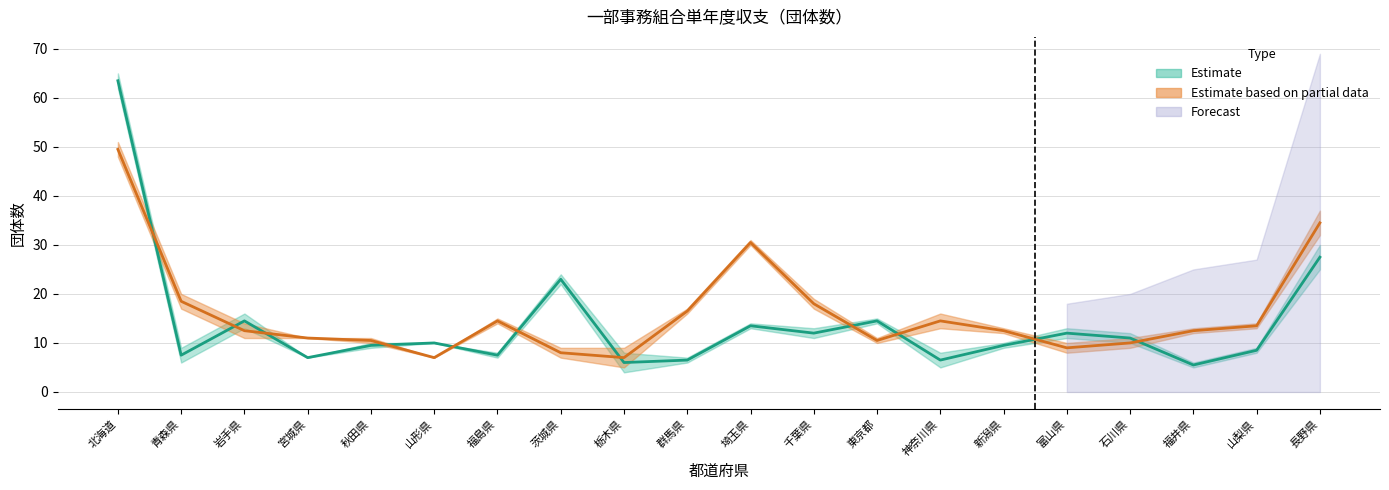

What is the total value across all series at 神奈川県?

21.0